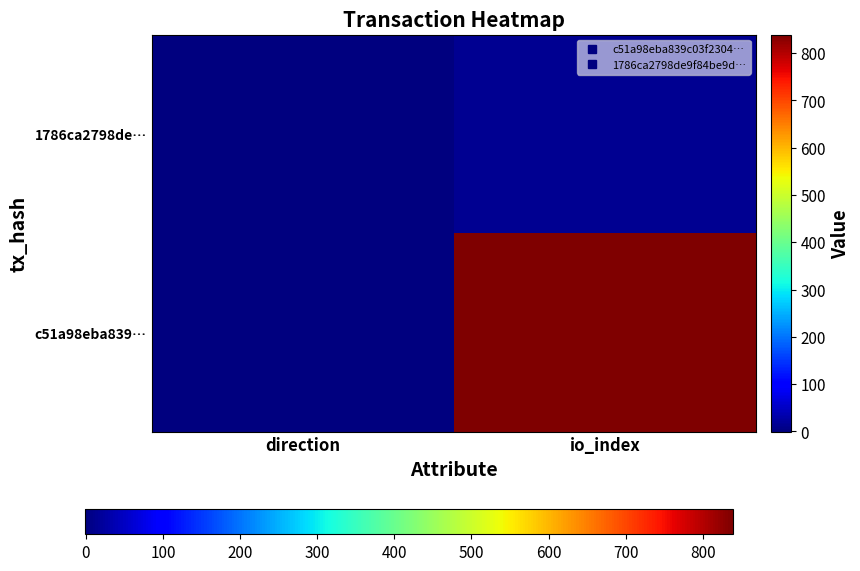

Which label corresponds to the largest value in the chart?

io_index